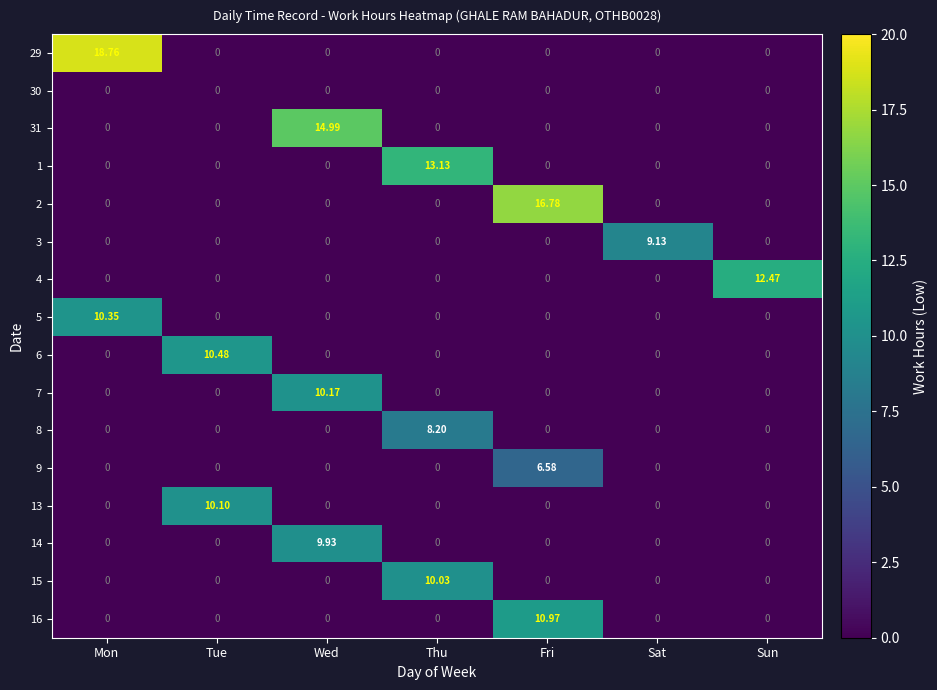

At which category does the chart reach its peak across all series?

Mon